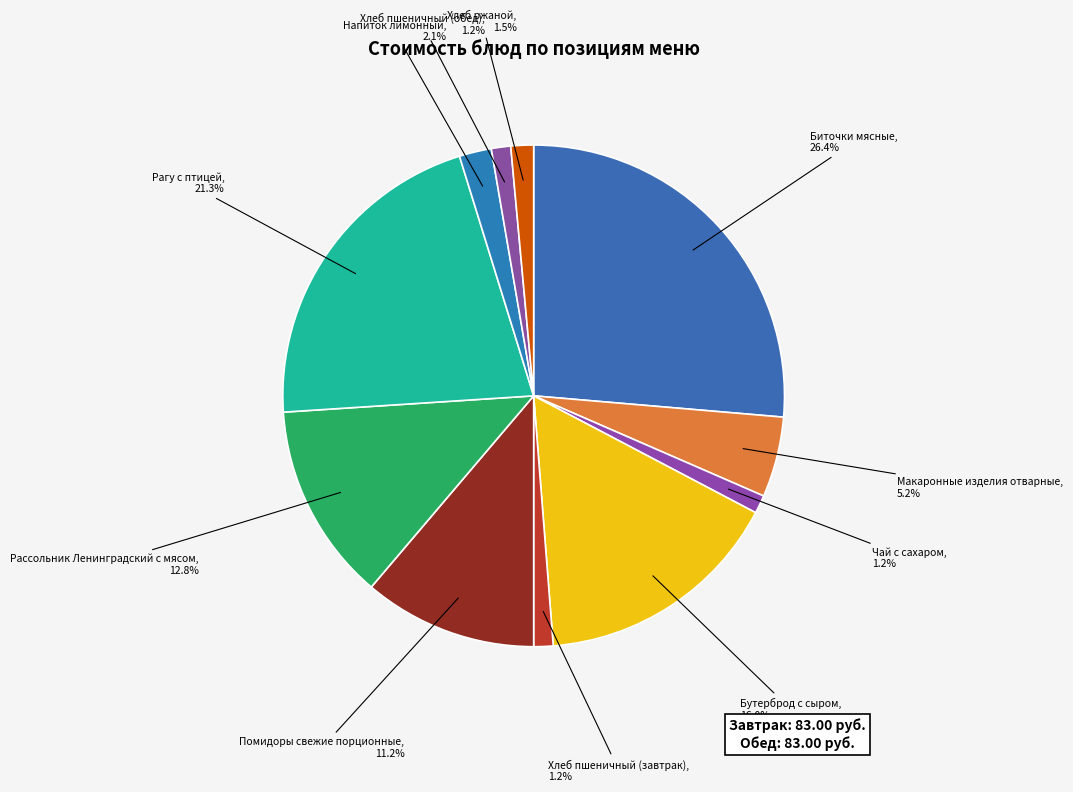

The Бутерброд с сыром slice represents 16% of the pie. True or false?

True